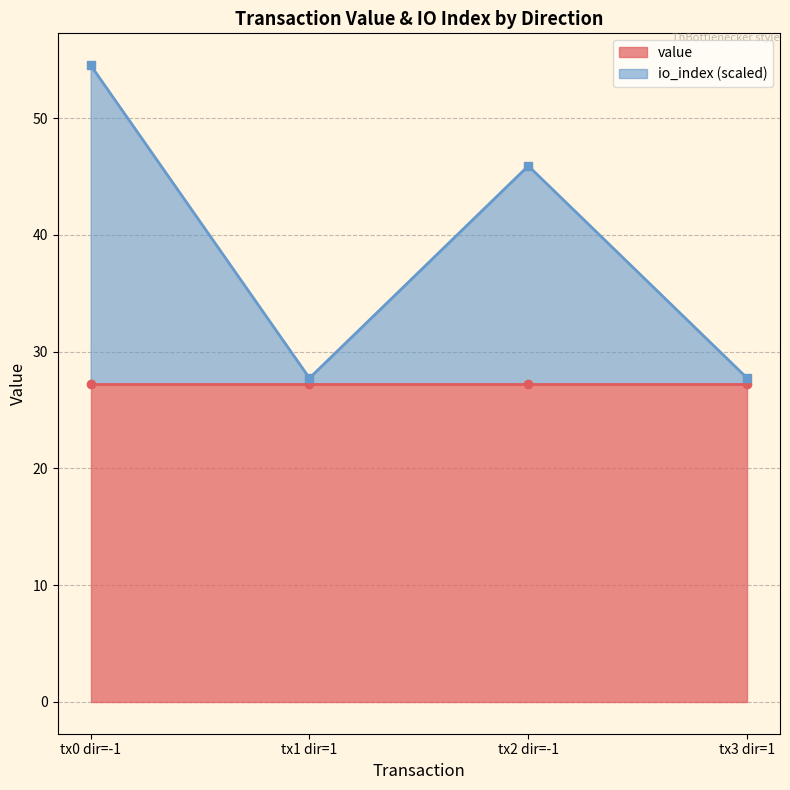

What is the change in value from tx0 dir=-1 to tx1 dir=1?

-26.8